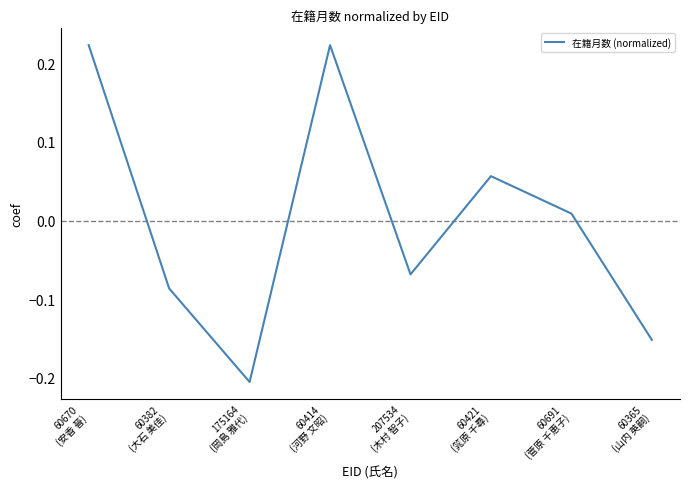

At which label does the data first exceed 0?

60670
(安香 晉)